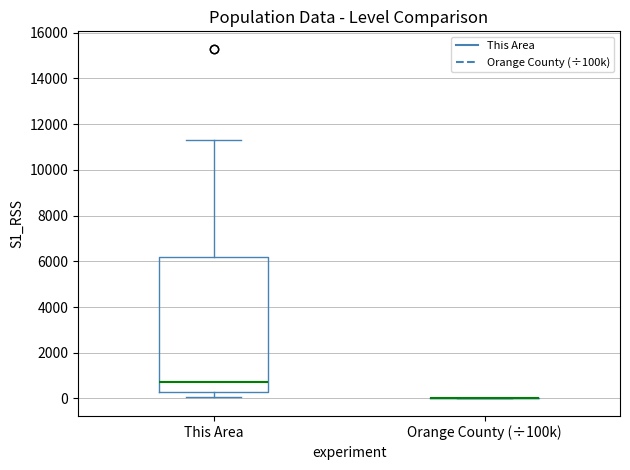

Reading left to right, read every box against the y-axis: the position of its median line, the range the box covers, and the ends of its whiskers. The values are not printed on the chart, so give them approximately, as read against the axis.

This Area: median 800, box 200 to 6200, whiskers 0 to 11400
Orange County (÷100k): box collapsed to a line at 0, whiskers 0 to 0